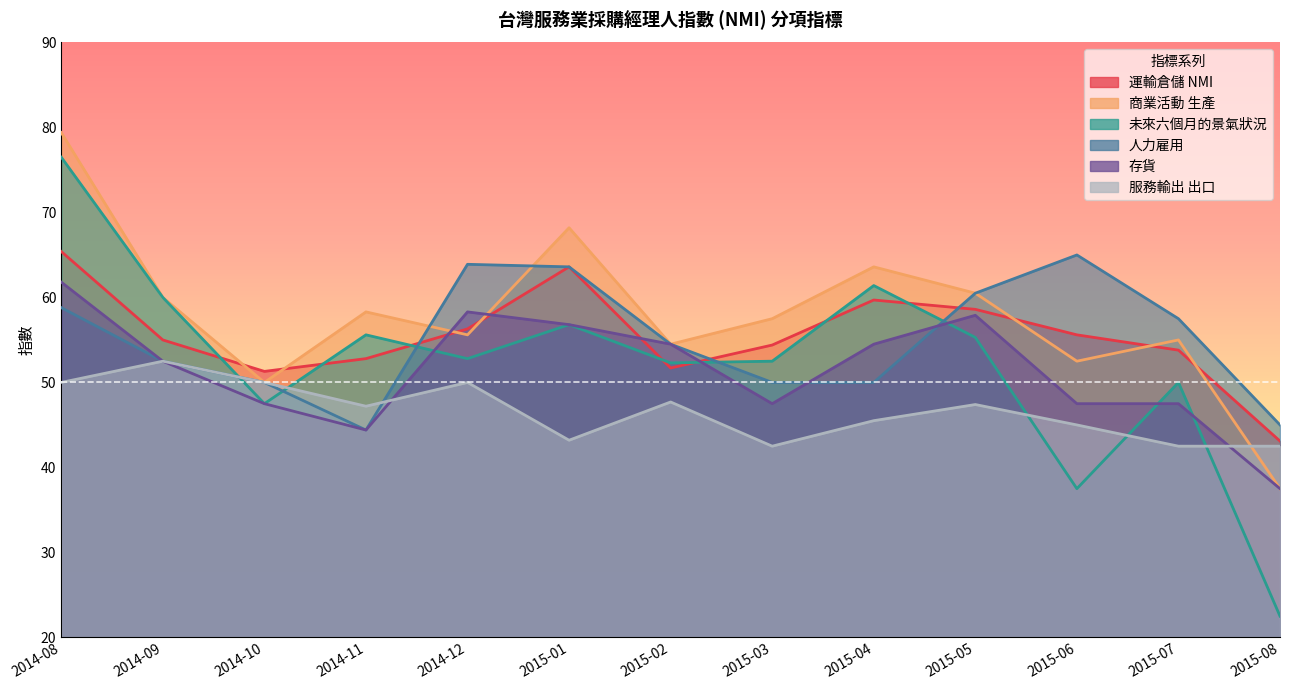

Which series changed the most between 2014-10 and 2015-04?

未來六個月的景氣狀況